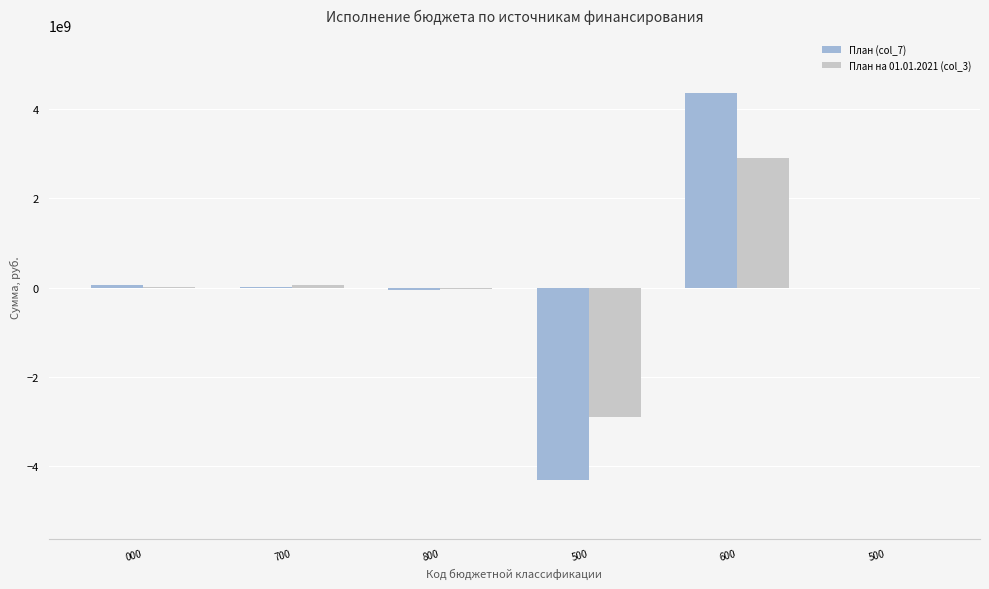

What is the label of the 6th bar from the right?

000